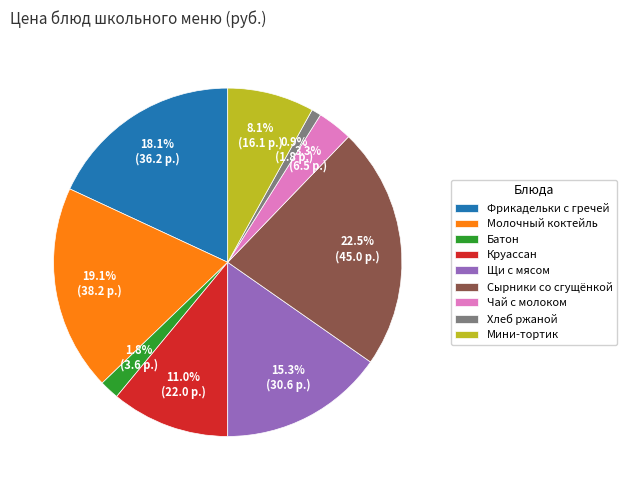

Count the number of slices in the pie.

9